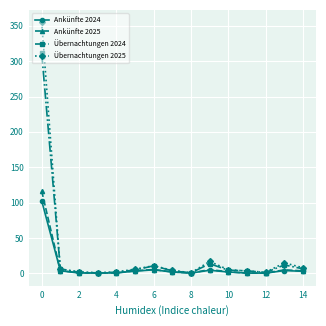

What is the value of the Übernachtungen 2025 point at the 1st from the left?

354.8